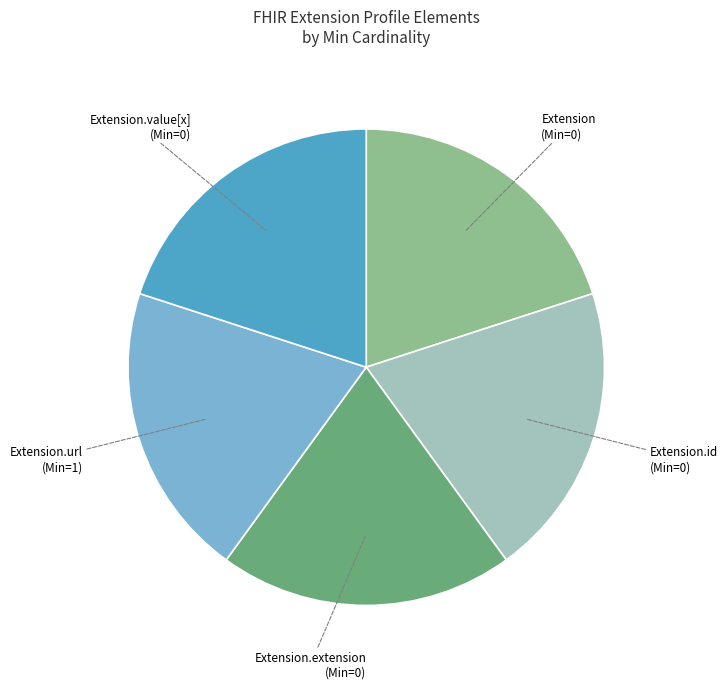

Is there a majority slice in this chart?

No